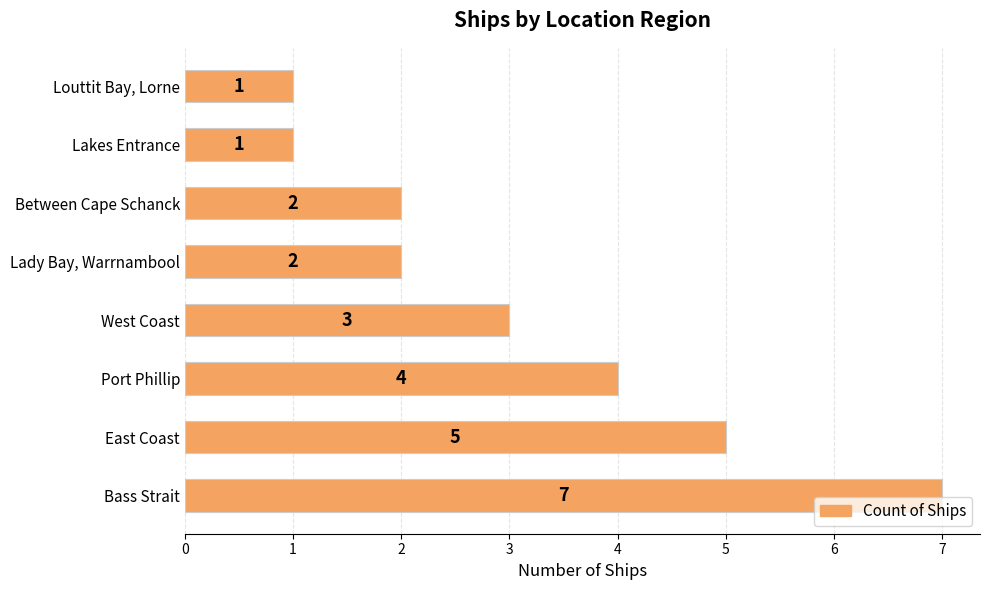

How many values are between 2 and 5?

5